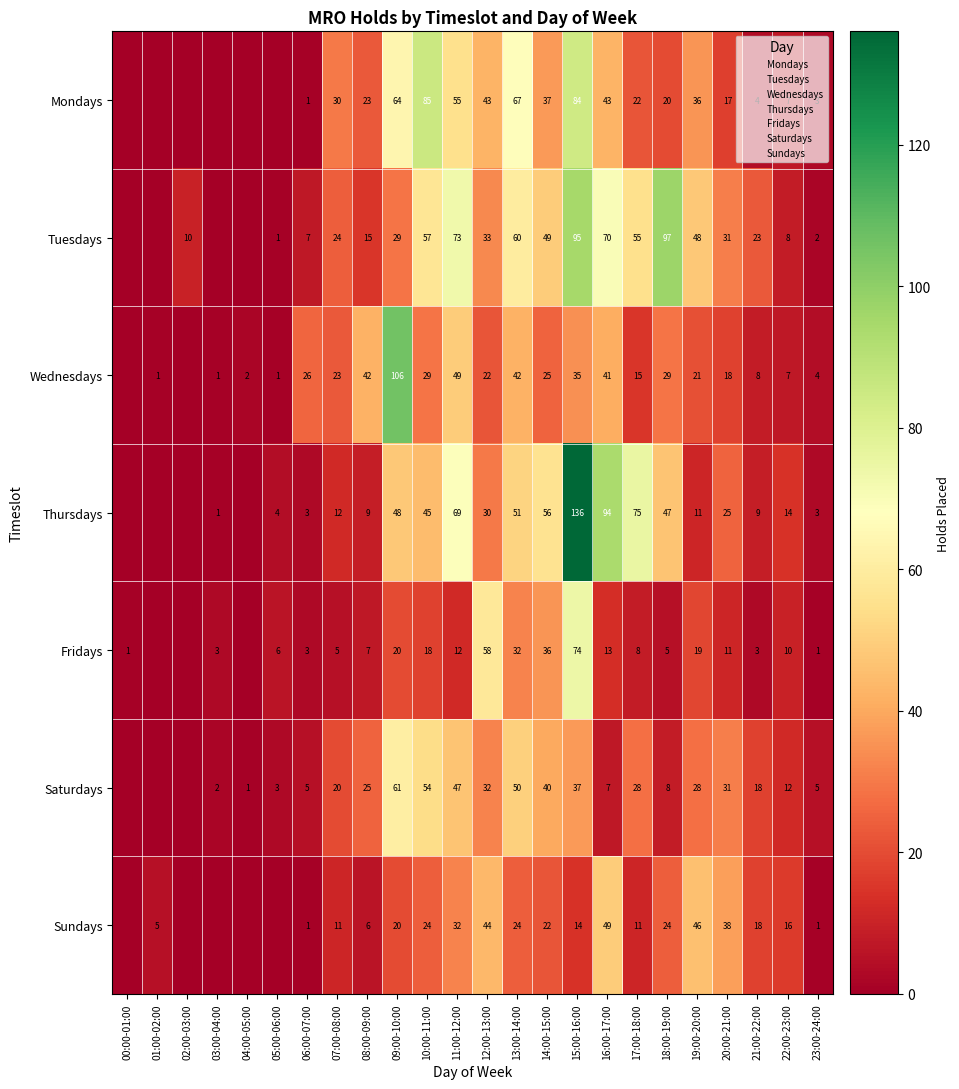

Is it true that Mondays equals 3 at 22:00-23:00?

False